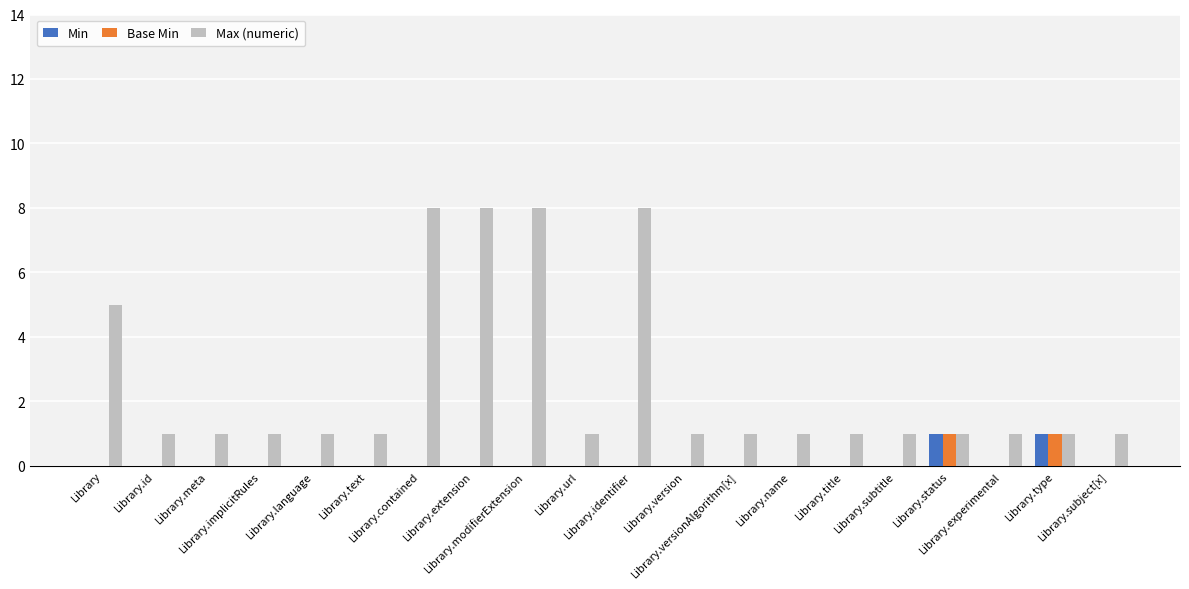

Which series has the largest total across all categories?

Max (numeric)